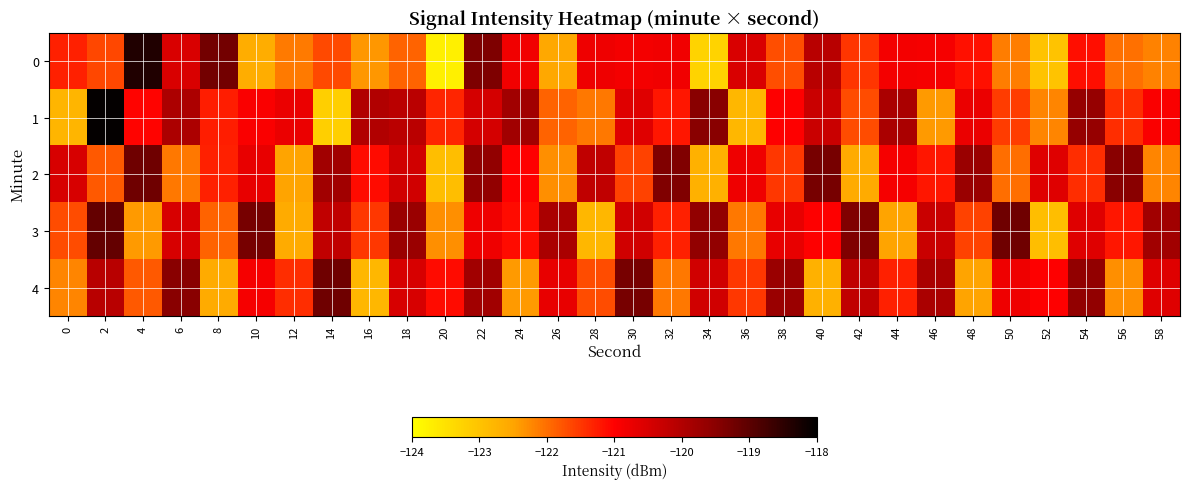

What is the total value across all series at 36?

-607.7